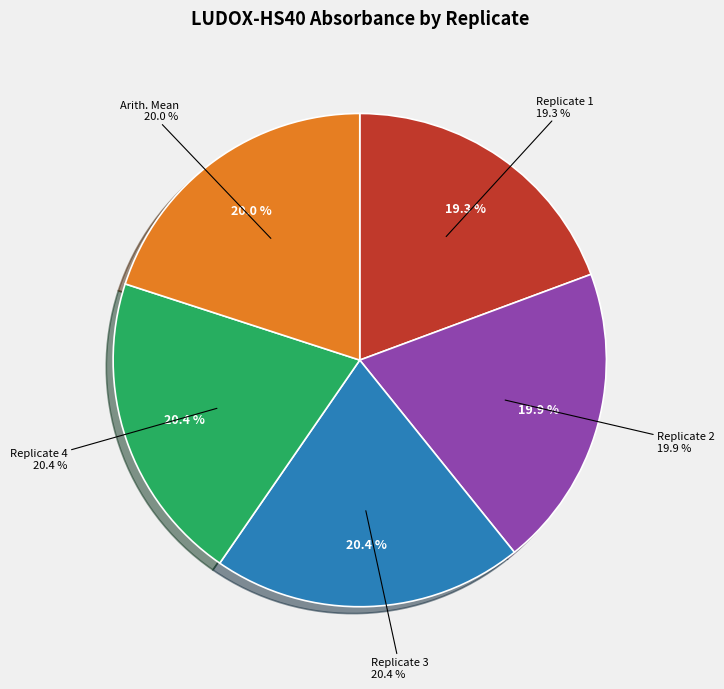

Which has a higher value, Replicate 2 or Replicate 3?

Replicate 3